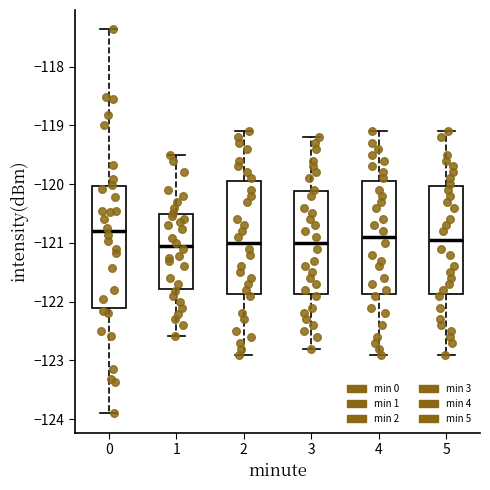

Which box is the tallest, from its lower edge to its upper edge?

0